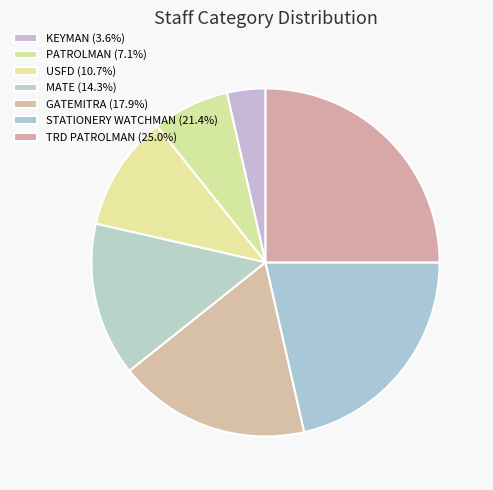

To the nearest percent, what percentage of the pie is PATROLMAN?

7%